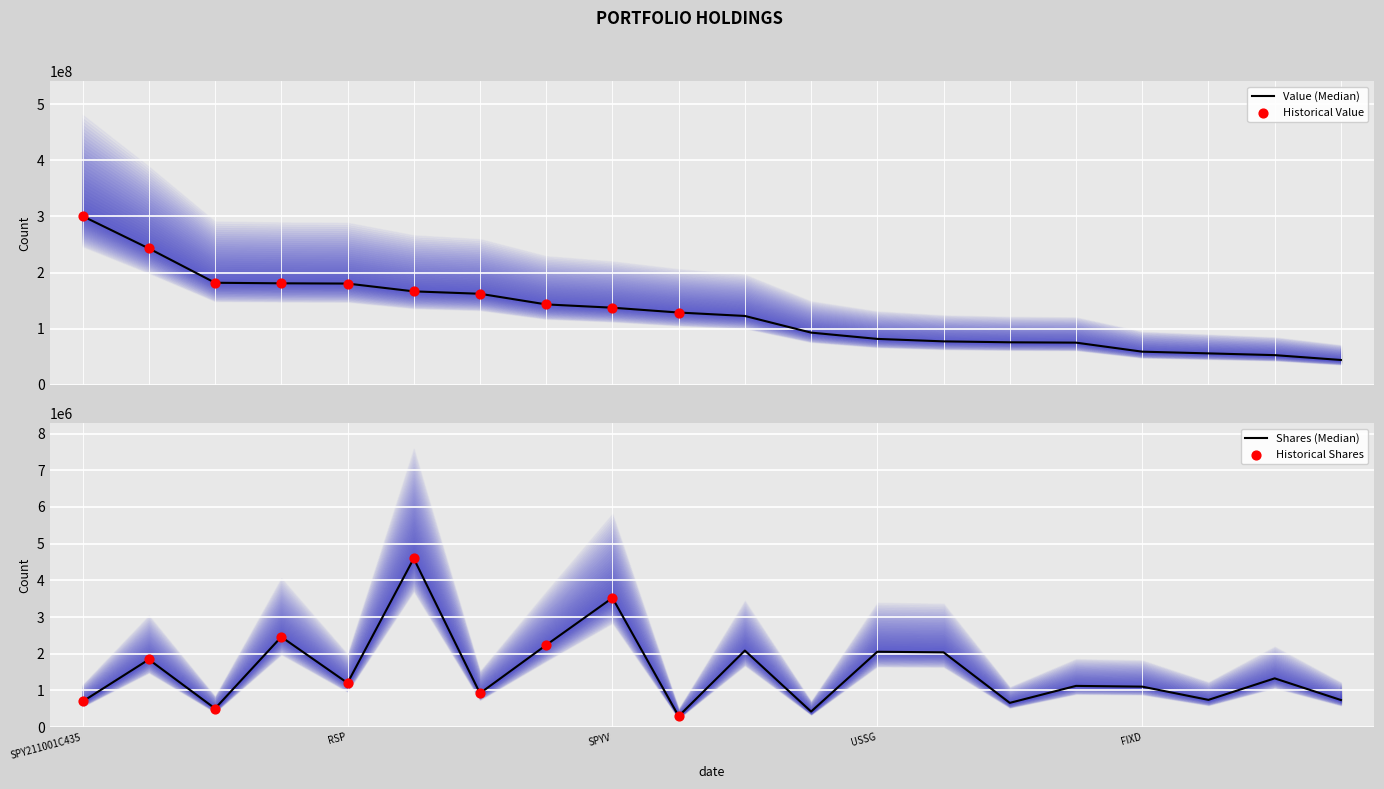

Which series contains the highest Y value?

Value